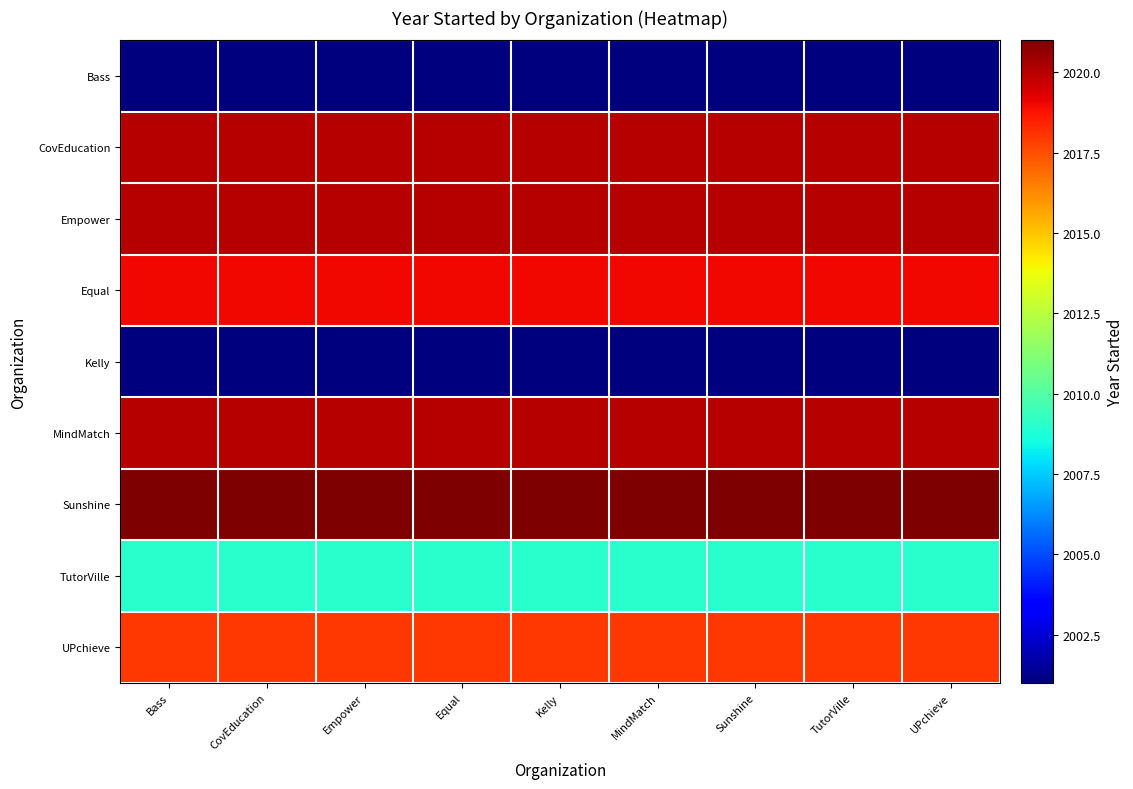

Reading right to left, what are all the values shown in this chart?

Bass: UPchieve=2001	TutorVille=2001	Sunshine=2001	MindMatch=2001	Kelly=2001	Equal=2001	Empower=2001	CovEducation=2001	Bass=2001
CovEducation: UPchieve=2020	TutorVille=2020	Sunshine=2020	MindMatch=2020	Kelly=2020	Equal=2020	Empower=2020	CovEducation=2020	Bass=2020
Empower: UPchieve=2020	TutorVille=2020	Sunshine=2020	MindMatch=2020	Kelly=2020	Equal=2020	Empower=2020	CovEducation=2020	Bass=2020
Equal: UPchieve=2019	TutorVille=2019	Sunshine=2019	MindMatch=2019	Kelly=2019	Equal=2019	Empower=2019	CovEducation=2019	Bass=2019
Kelly: UPchieve=2001	TutorVille=2001	Sunshine=2001	MindMatch=2001	Kelly=2001	Equal=2001	Empower=2001	CovEducation=2001	Bass=2001
MindMatch: UPchieve=2020	TutorVille=2020	Sunshine=2020	MindMatch=2020	Kelly=2020	Equal=2020	Empower=2020	CovEducation=2020	Bass=2020
Sunshine: UPchieve=2021	TutorVille=2021	Sunshine=2021	MindMatch=2021	Kelly=2021	Equal=2021	Empower=2021	CovEducation=2021	Bass=2021
TutorVille: UPchieve=2009	TutorVille=2009	Sunshine=2009	MindMatch=2009	Kelly=2009	Equal=2009	Empower=2009	CovEducation=2009	Bass=2009
UPchieve: UPchieve=2018	TutorVille=2018	Sunshine=2018	MindMatch=2018	Kelly=2018	Equal=2018	Empower=2018	CovEducation=2018	Bass=2018